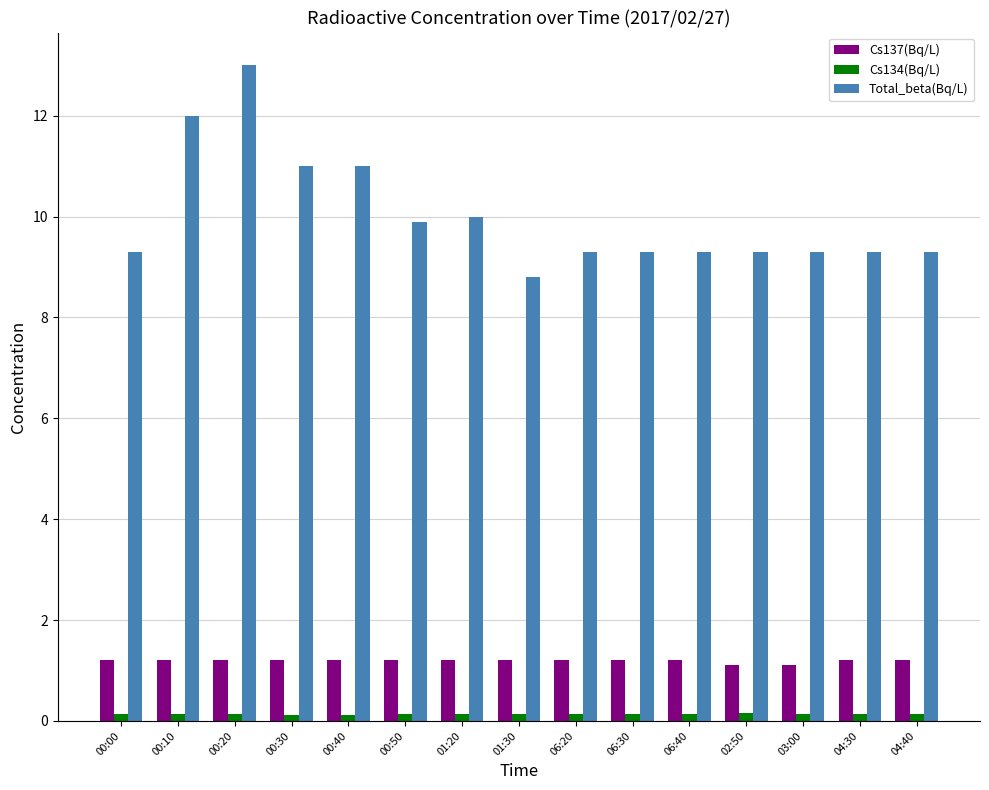

What is the label of the 6th bar from the right?

06:30